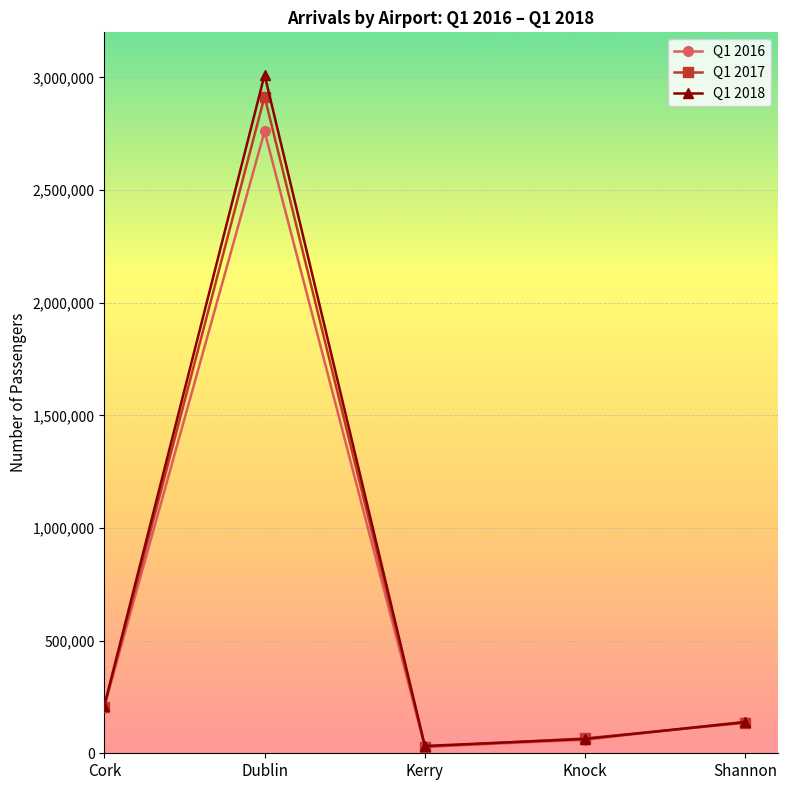

How many lines are shown in the chart?

3